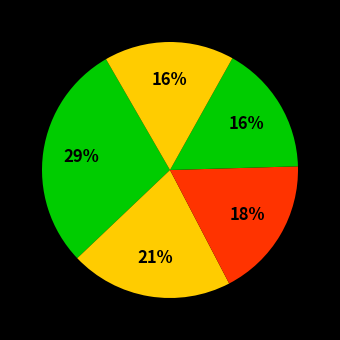

To the nearest percent, what is the average slice percentage?

20%